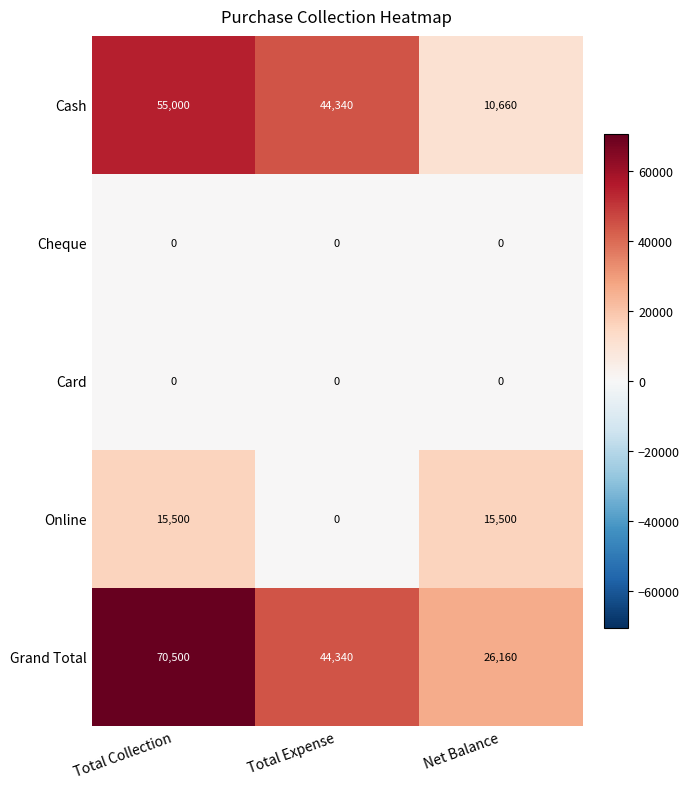

The value of Card at Total Expense is 0. True or false?

True